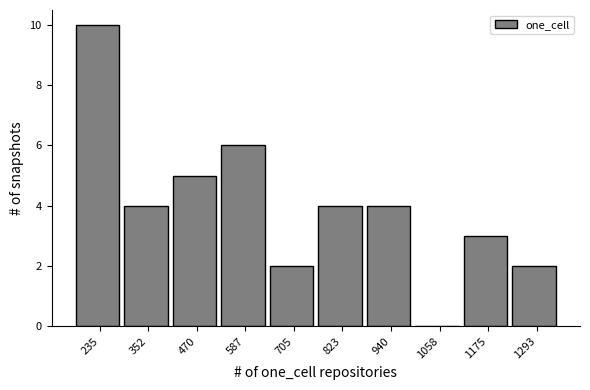

Reading left to right, what are all the values shown in this chart?

235=10	352=4	470=5	587=6	705=2	823=4	940=4	1058=0	1175=3	1293=2